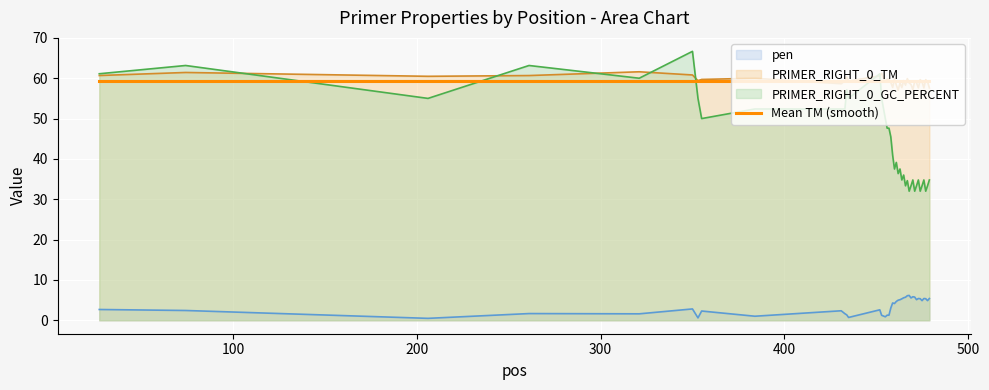

True or false: PRIMER_RIGHT_0_TM and pen intersect in this chart.

False